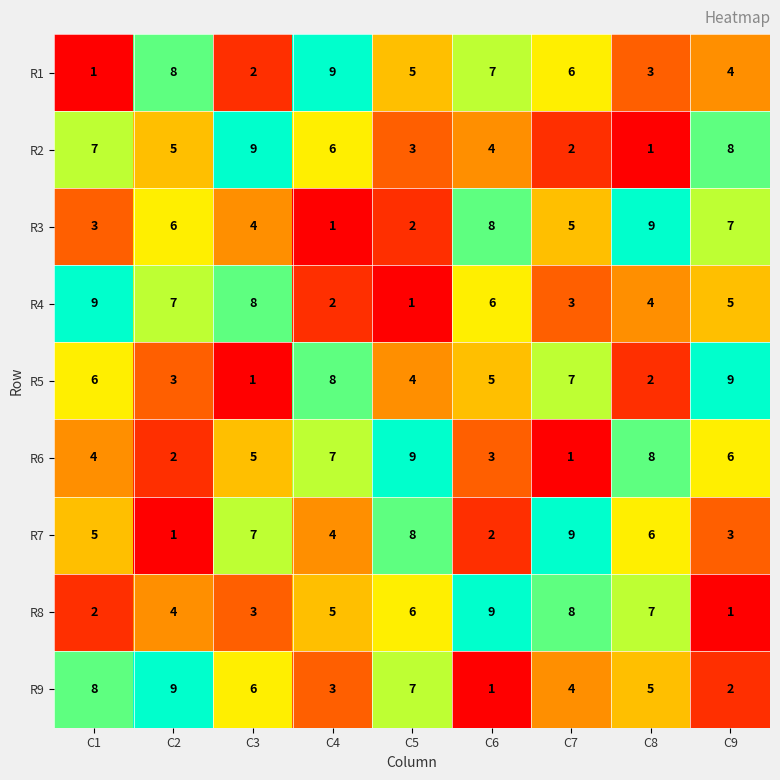

At which label does R2 first exceed 5?

C1